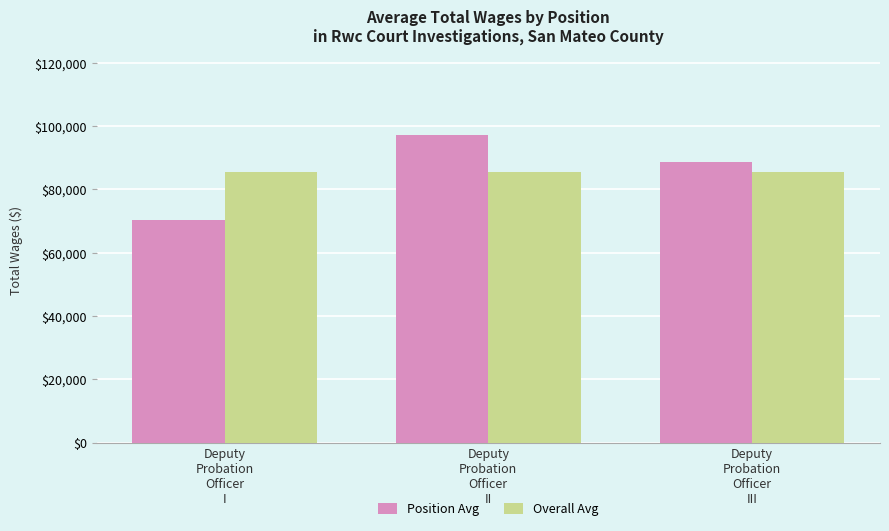

What is the sum of all Overall Avg values?

256480.8